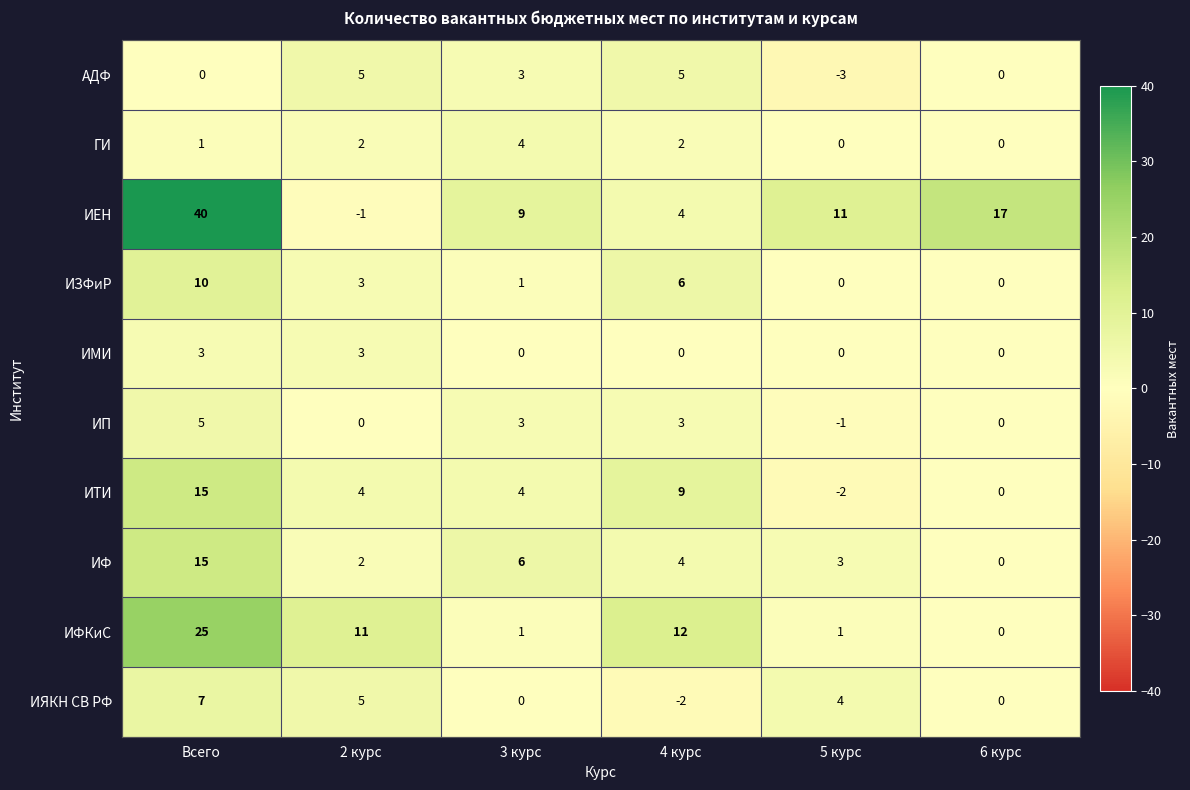

Count the АДФ values in the range 0 to 5.

5